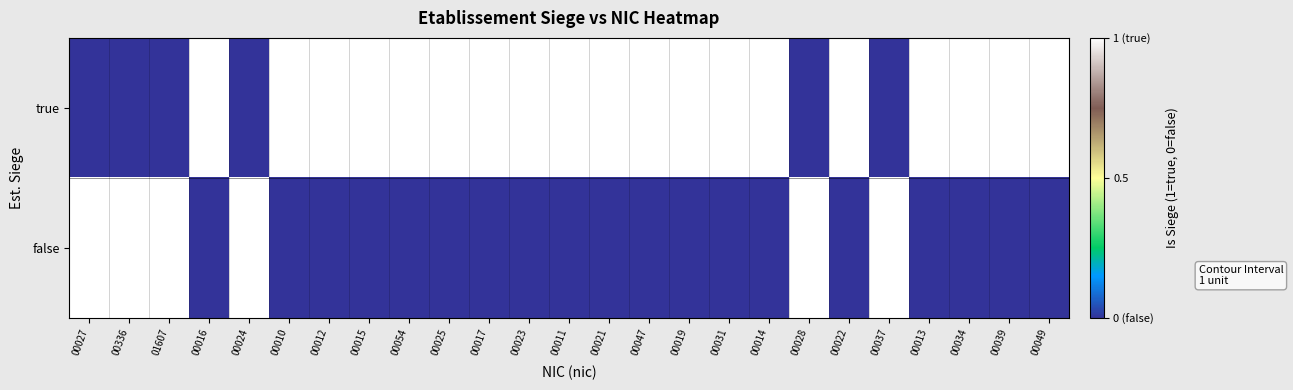

Which series has the largest range (max minus min)?

true